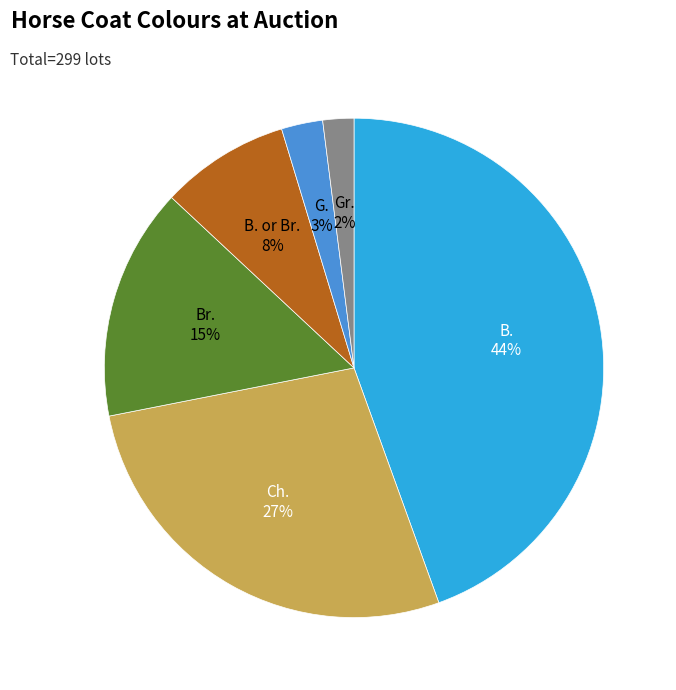

Is there a majority slice in this chart?

No